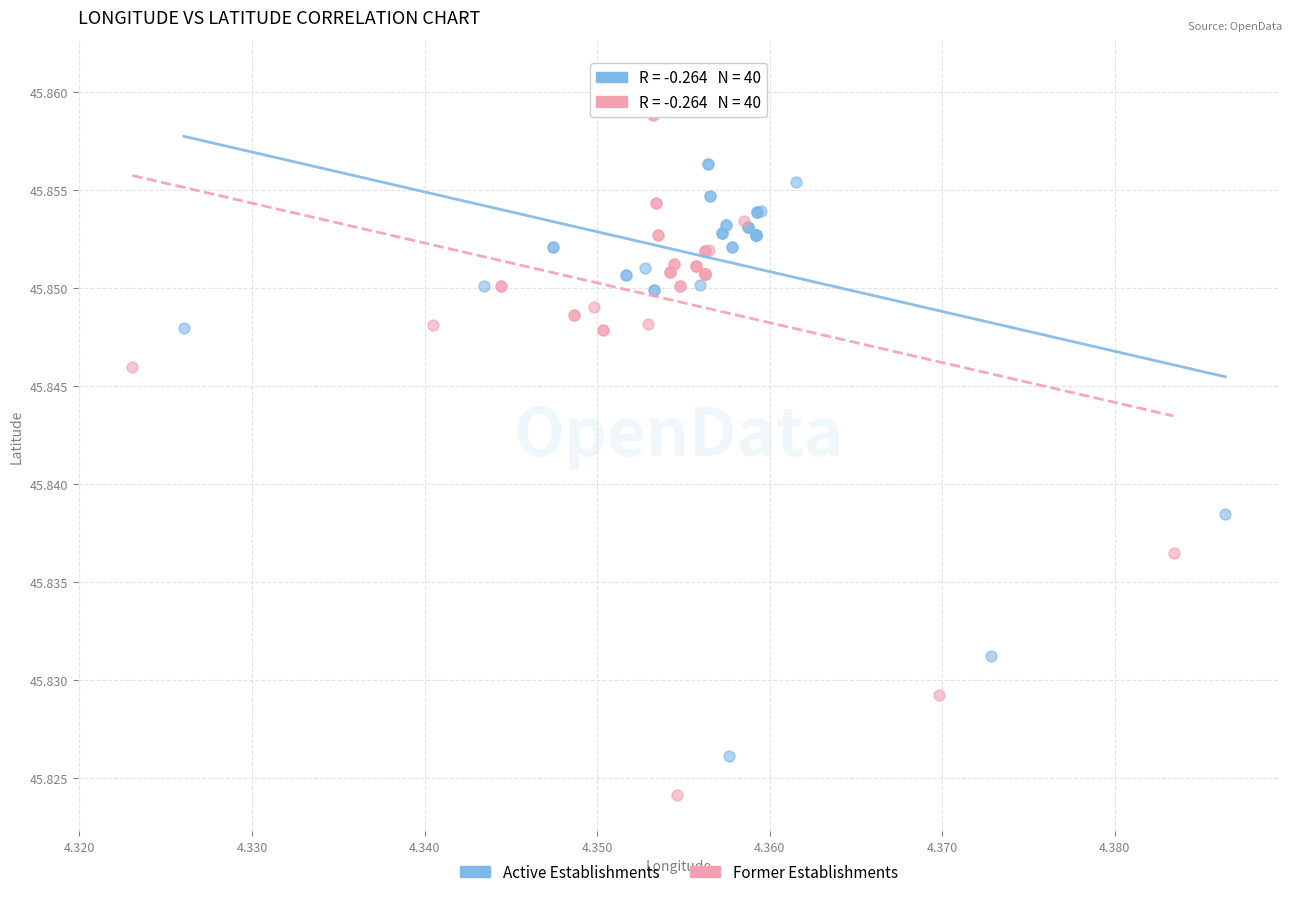

Which series contains the highest Y value?

Active Establishments